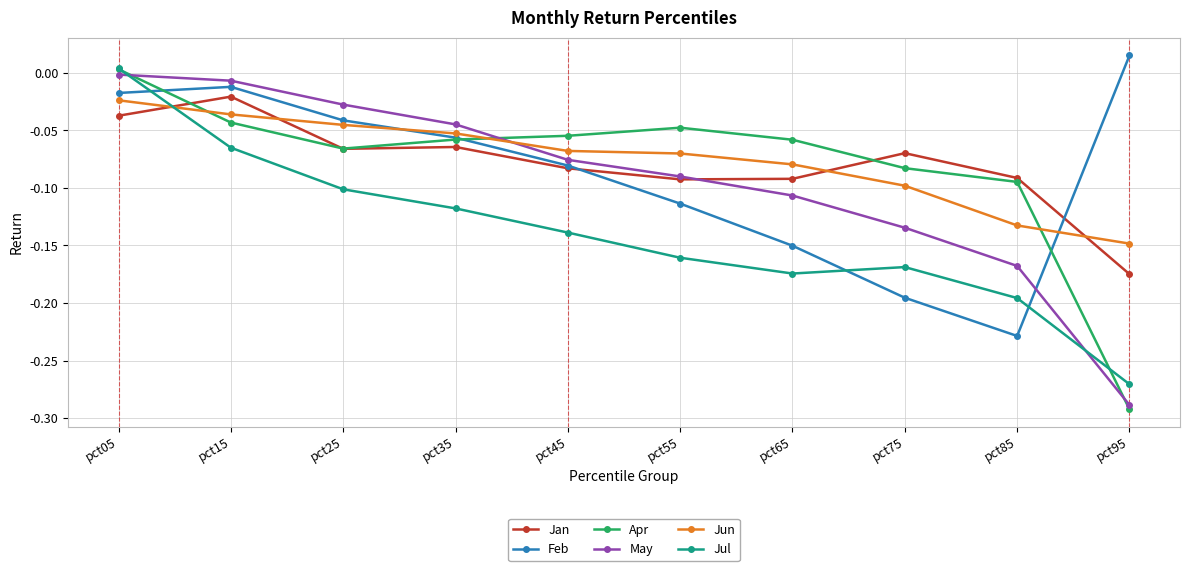

Is the value of May at pct05 greater than the value of Feb at pct15?

Yes